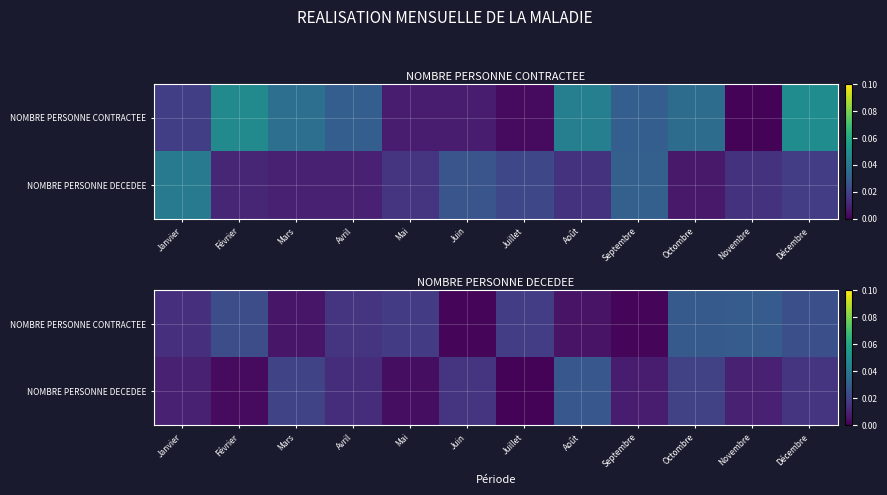

List the labels in order of NOMBRE PERSONNE DECEDEE value, smallest first.

Juillet, Février, Mai, Septembre, Janvier, Novembre, Avril, Juin, Décembre, Octombre, Mars, Août